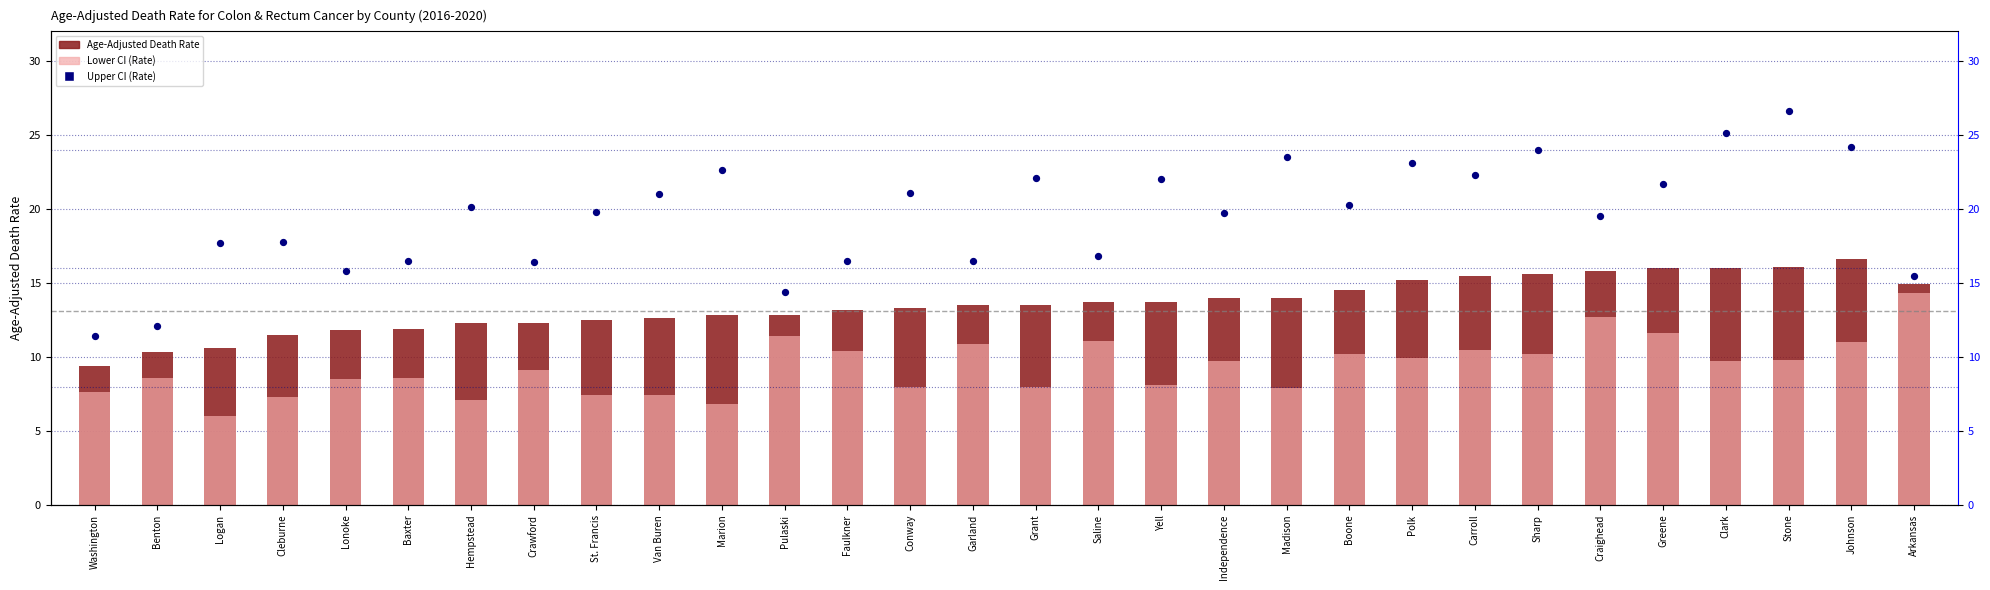

At how many categories does at least one series exceed 24?

3